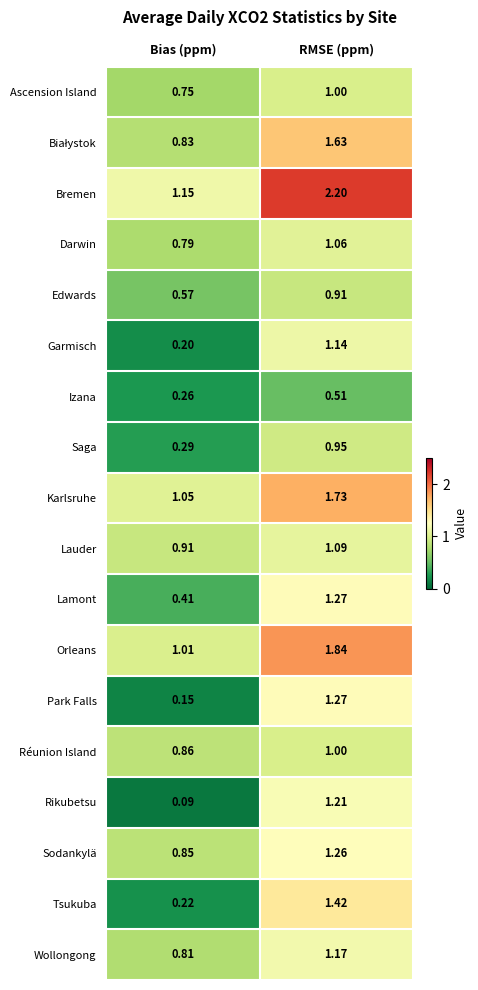

At which label is Réunion Island closest to 0?

Bias (ppm)